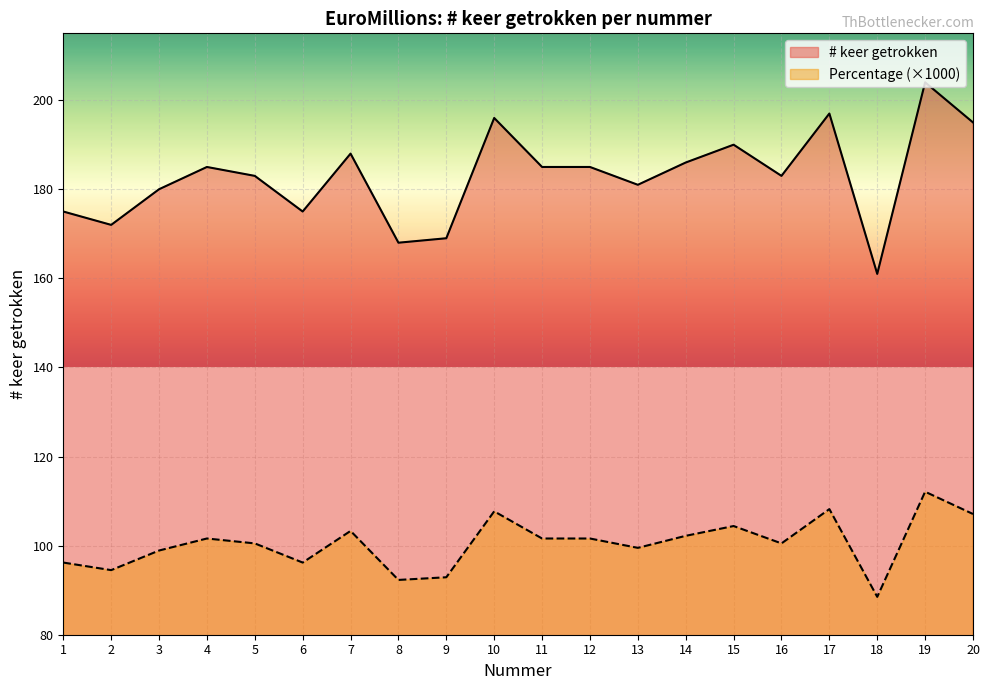

Rank the series at 19 from lowest to highest value.

Percentage (×1000), # keer getrokken